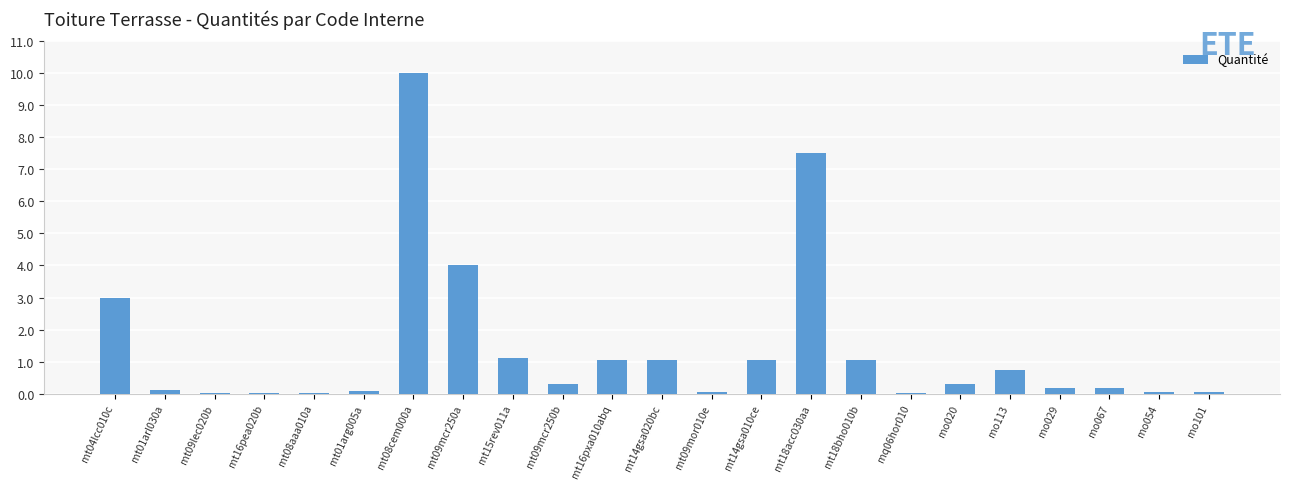

What is the sum of the values at mo101 and mt15rev011a?

1.2